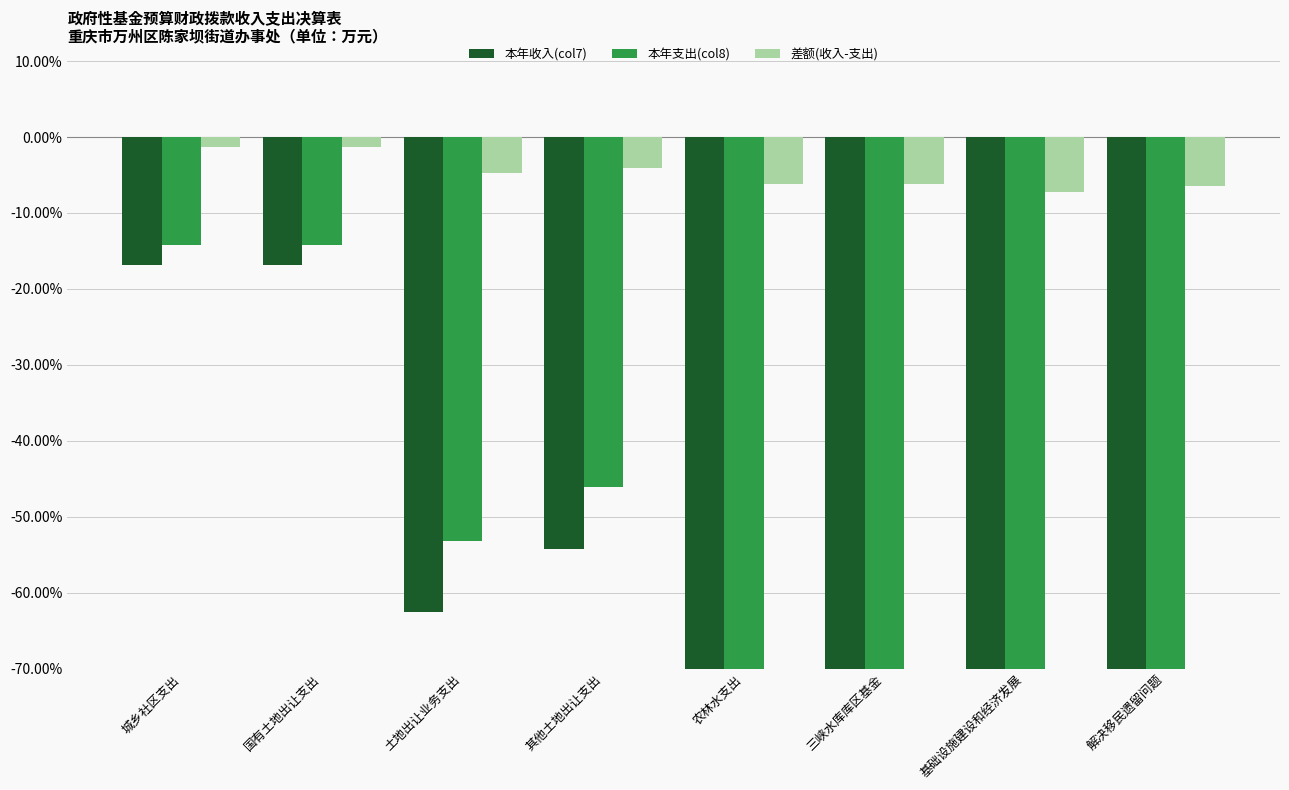

Which label corresponds to the largest value in the chart?

城乡社区支出